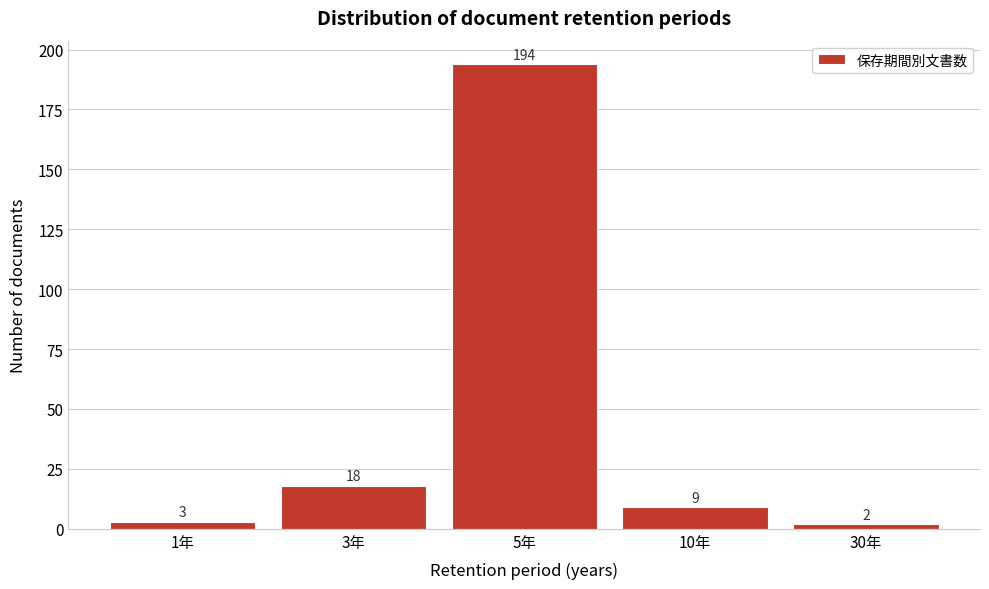

Reading left to right, list all the values displayed in this chart.

1年=3	3年=18	5年=194	10年=9	30年=2